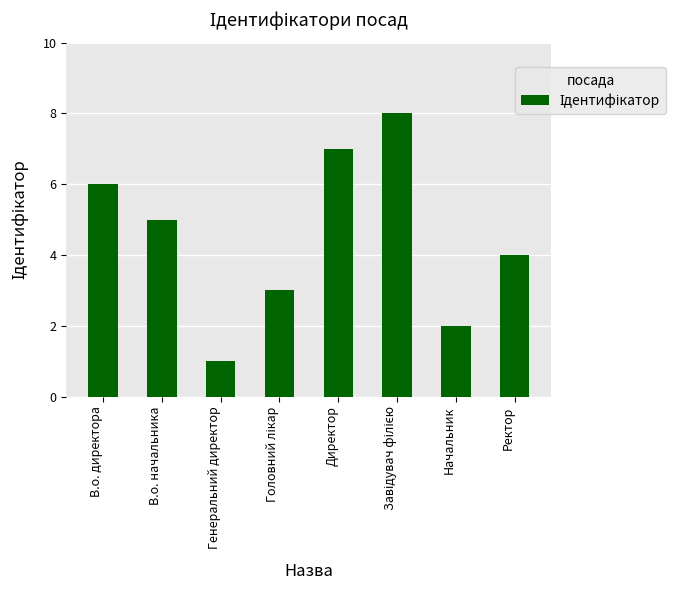

Which has a higher value, В.о. начальника or В.о. директора?

В.о. директора